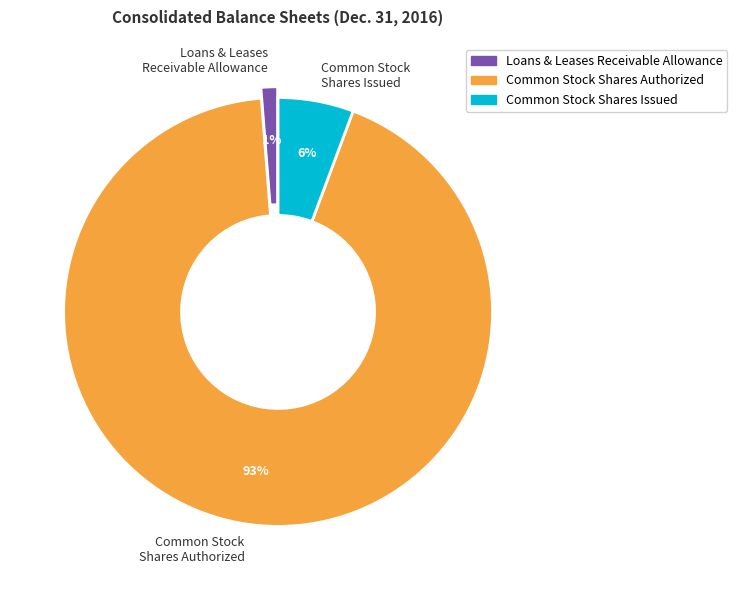

To the nearest percent, what is the difference between the largest and smallest slice percentages?

92%